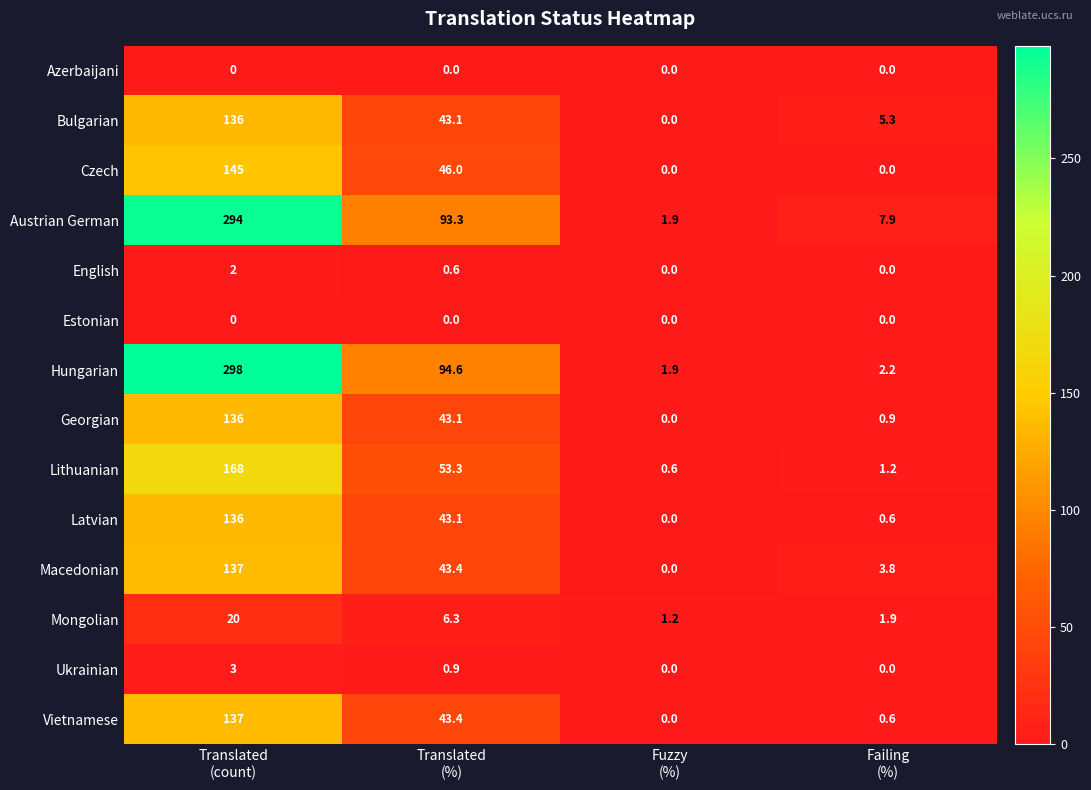

At which category is the sum across all series the highest?

Translated
(count)